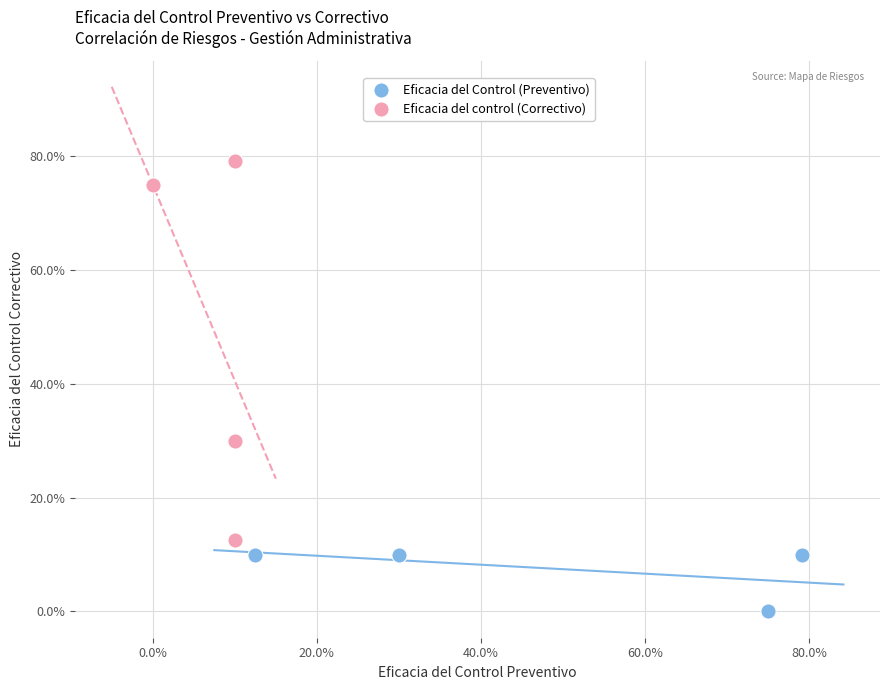

What are all the series names shown in the legend?

Eficacia del Control (Preventivo), Eficacia del control (Correctivo)